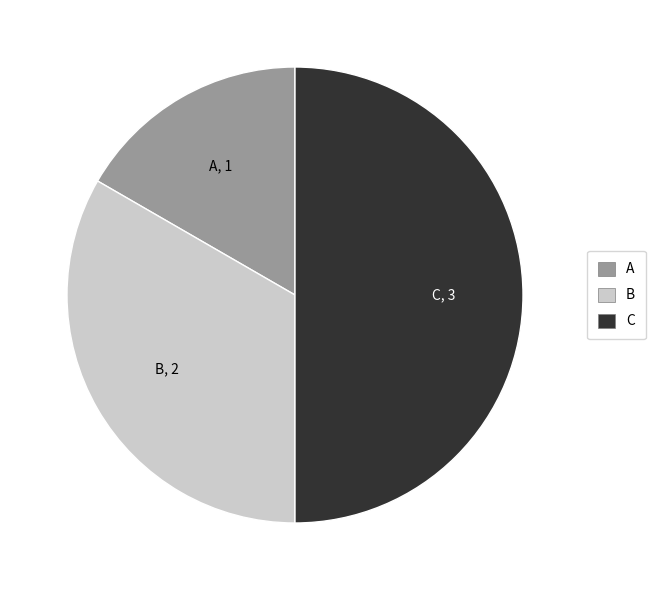

What is the ratio of the value at A to the value at C?

0.3